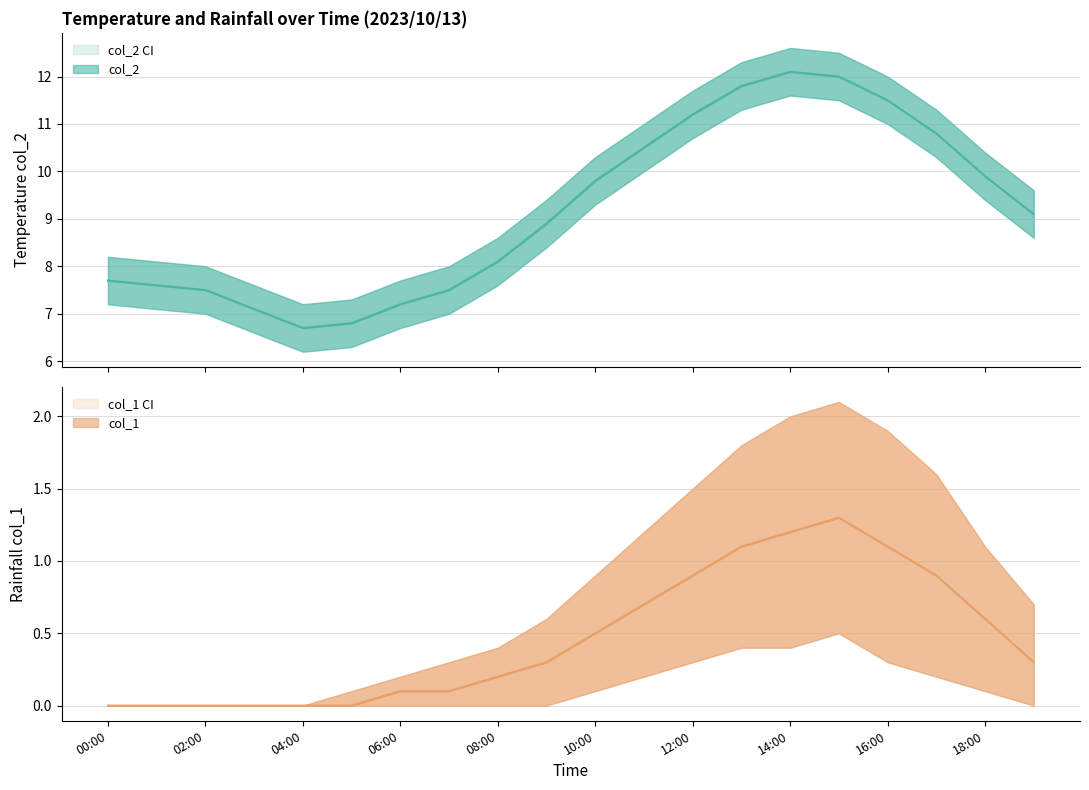

At how many categories does at least one series exceed 11?

5